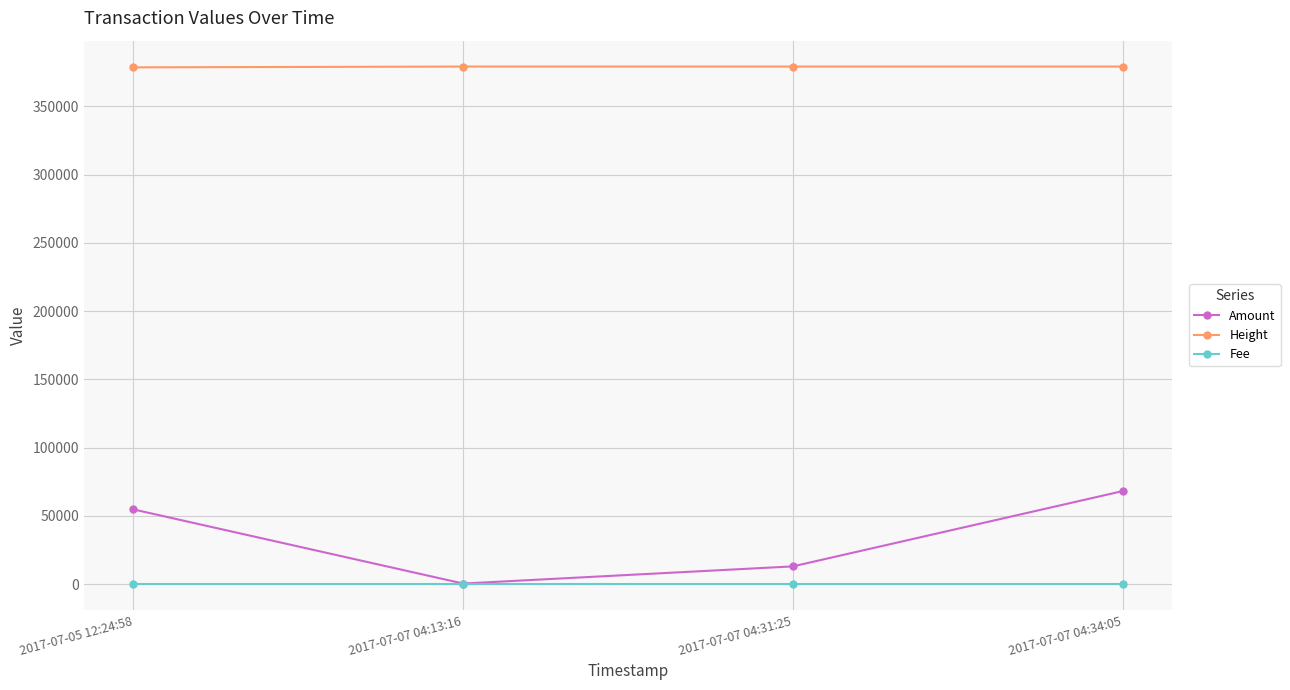

The Height series shows 378480.0 at 2017-07-05 12:24:58. True or false?

True